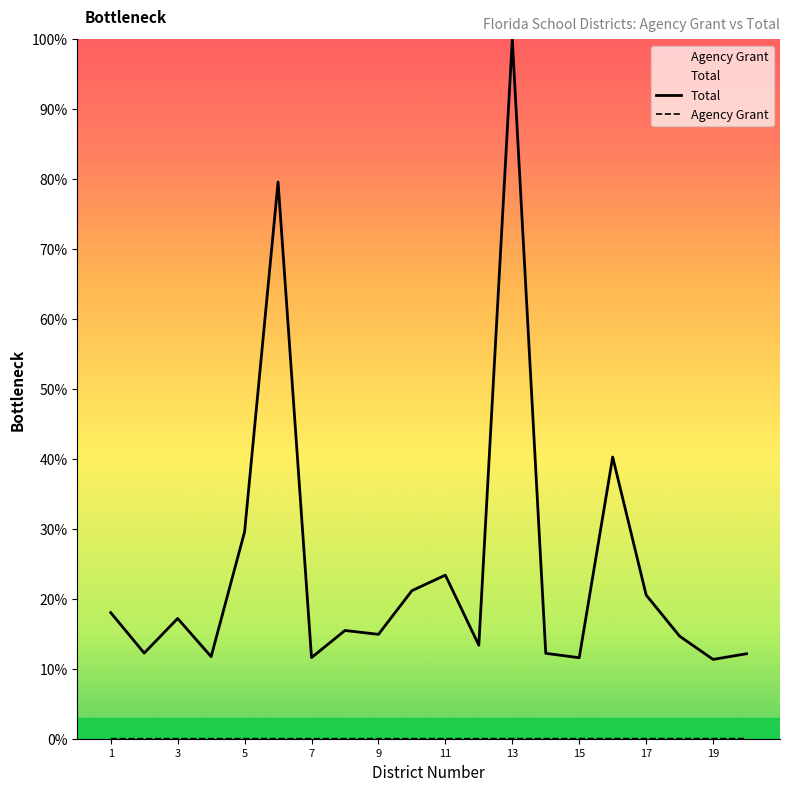

At which label does Total first exceed 294056?

1